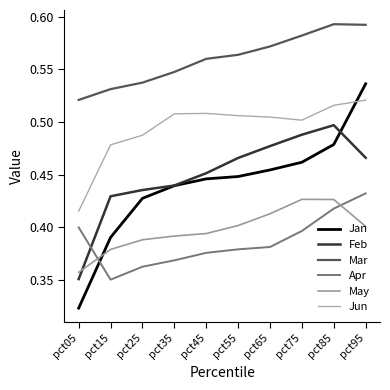

How many lines are shown in the chart?

6